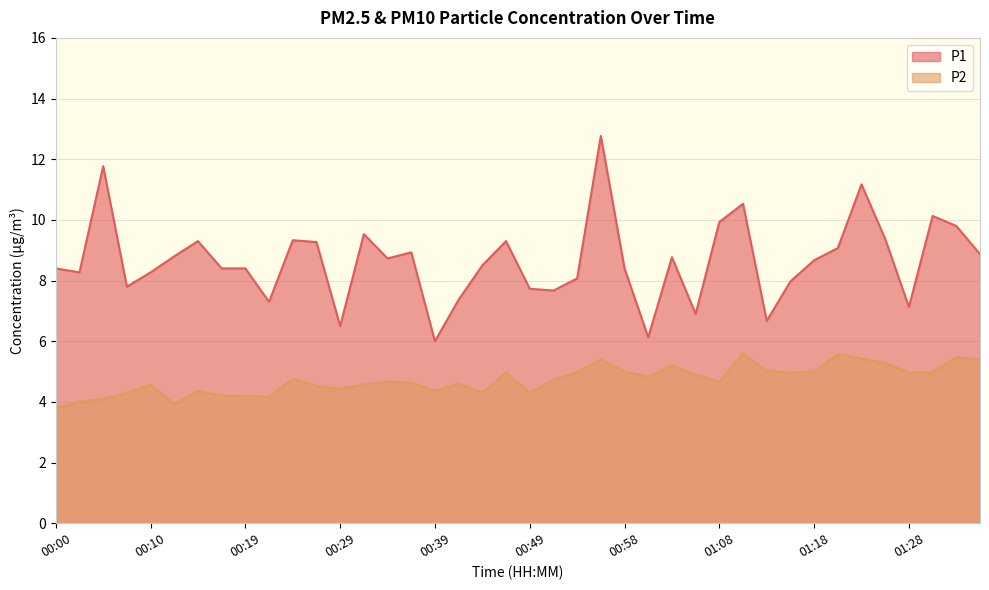

What is the value of the P1 point at the 4th from the left?

7.8